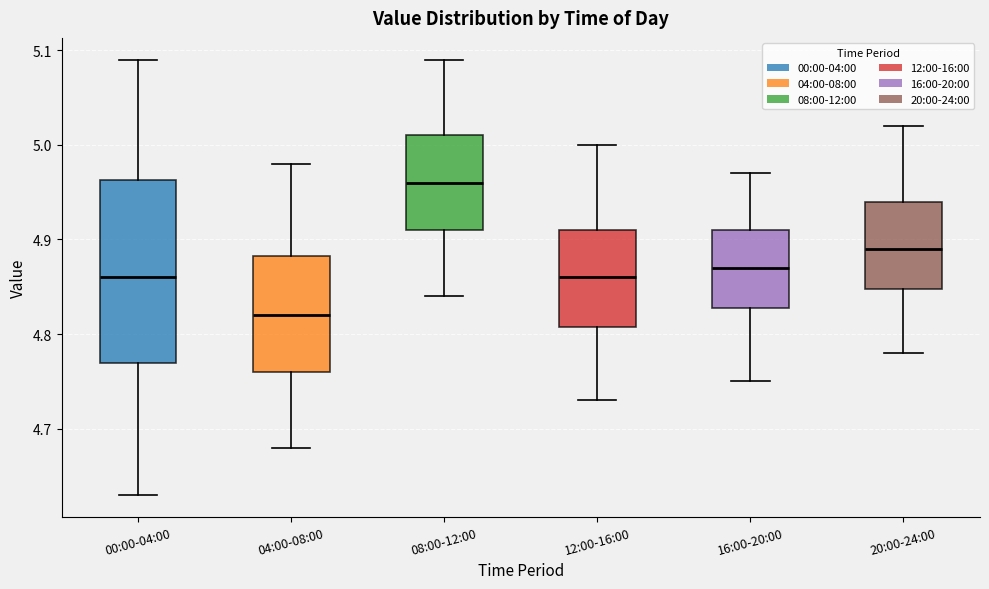

Where does the median line of the box for 20:00-24:00 sit on the y-axis? The values are not printed on the chart, so give them approximately, as read against the axis.

4.89